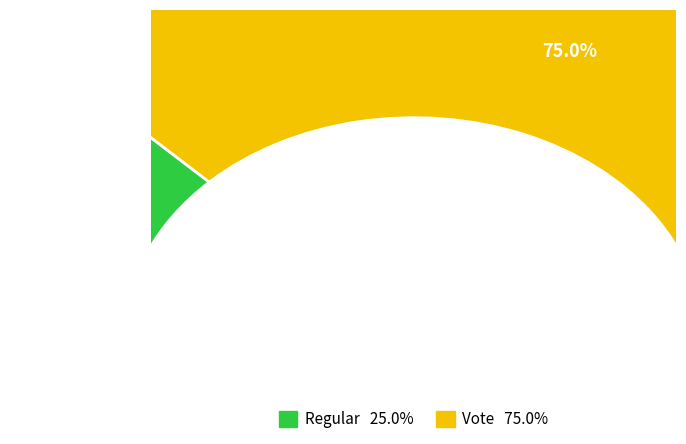

Which category accounts for the majority?

Vote